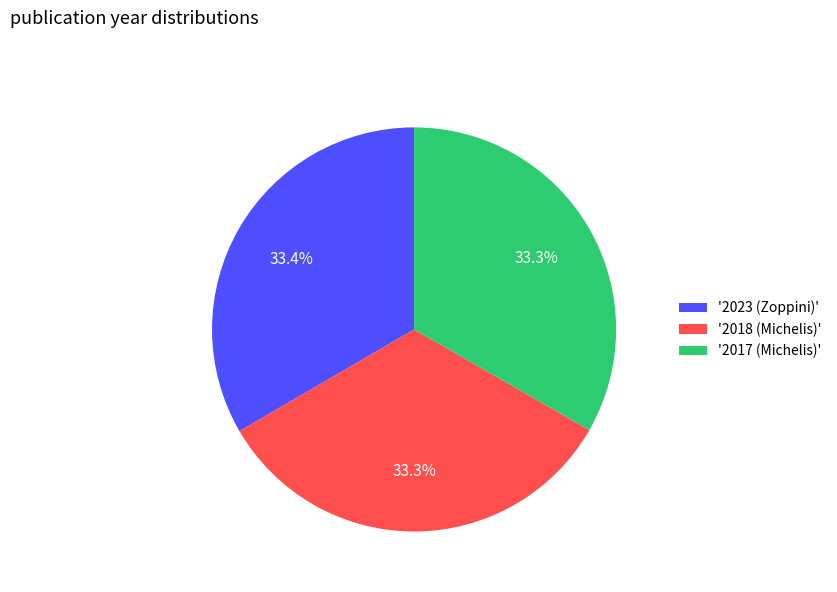

How many segments does this pie chart have?

3